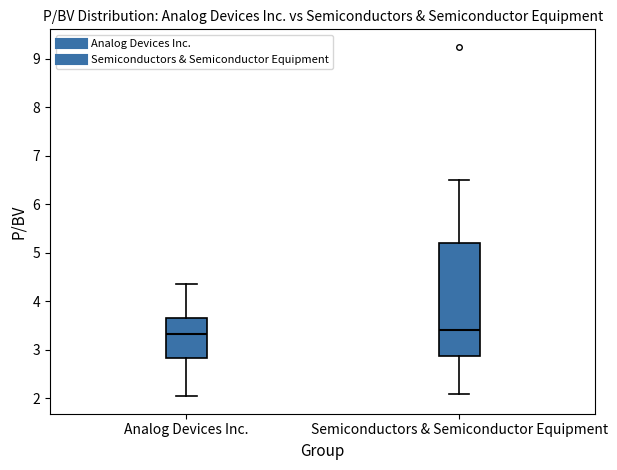

Reading left to right, read every box against the y-axis: the position of its median line, the range the box covers, and the ends of its whiskers. The values are not printed on the chart, so give them approximately, as read against the axis.

Analog Devices Inc.: median 3.3, box 2.8 to 3.7, whiskers 2.0 to 4.4
Semiconductors & Semiconductor Equipment: median 3.4, box 2.9 to 5.2, whiskers 2.1 to 6.5